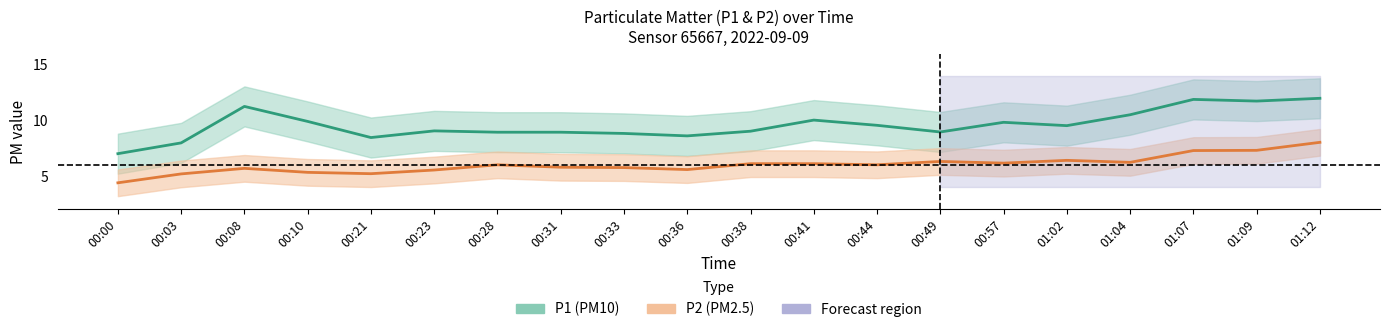

True or false: P2 center has a value of 5.6 at 00:36.

True